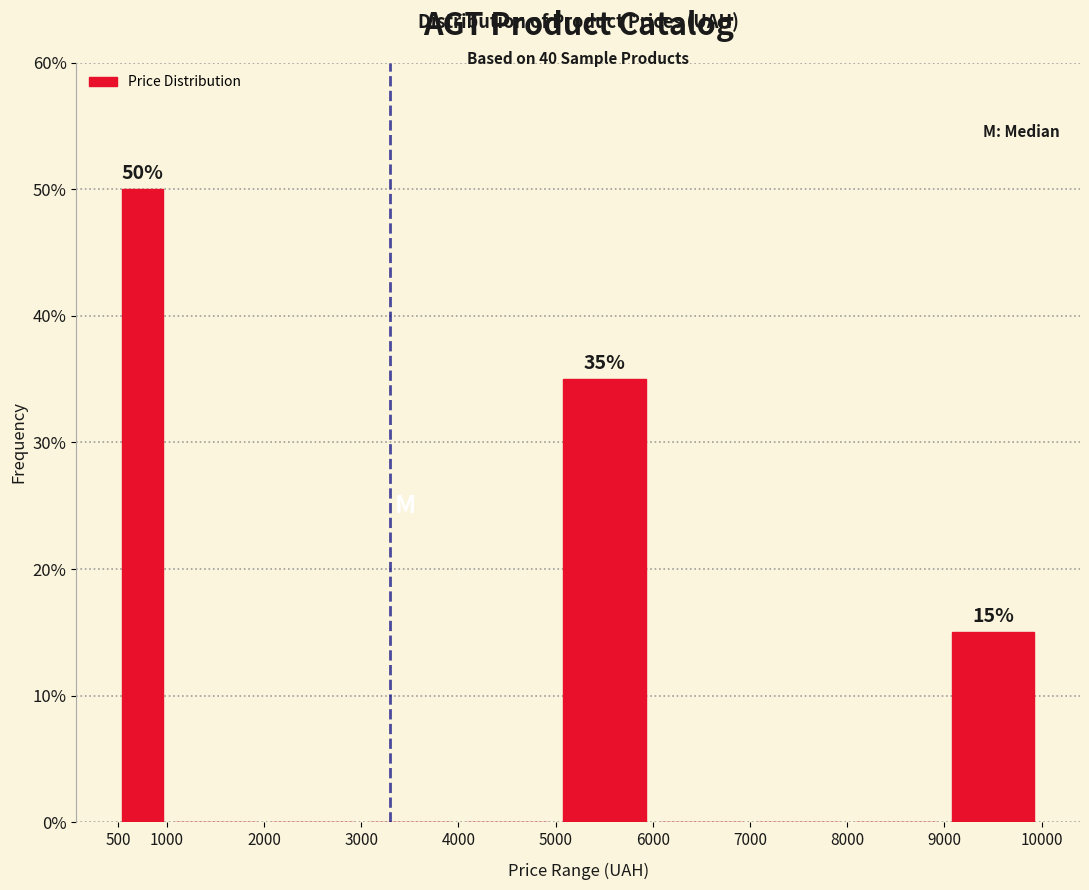

Over which range of the x-axis is the bar tallest?

500 to 1000